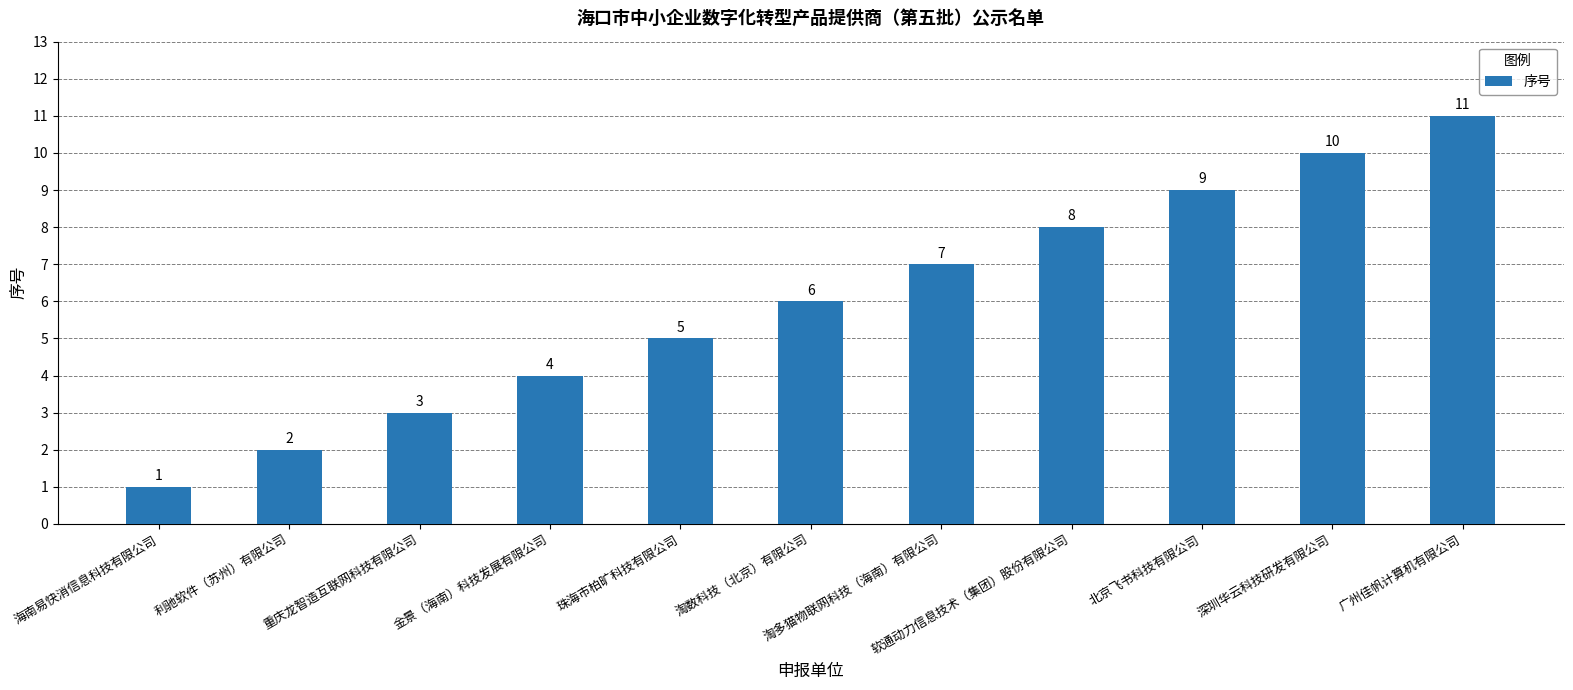

What is the change in value from 软通动力信息技术（集团）股份有限公司 to 深圳华云科技研发有限公司?

+2